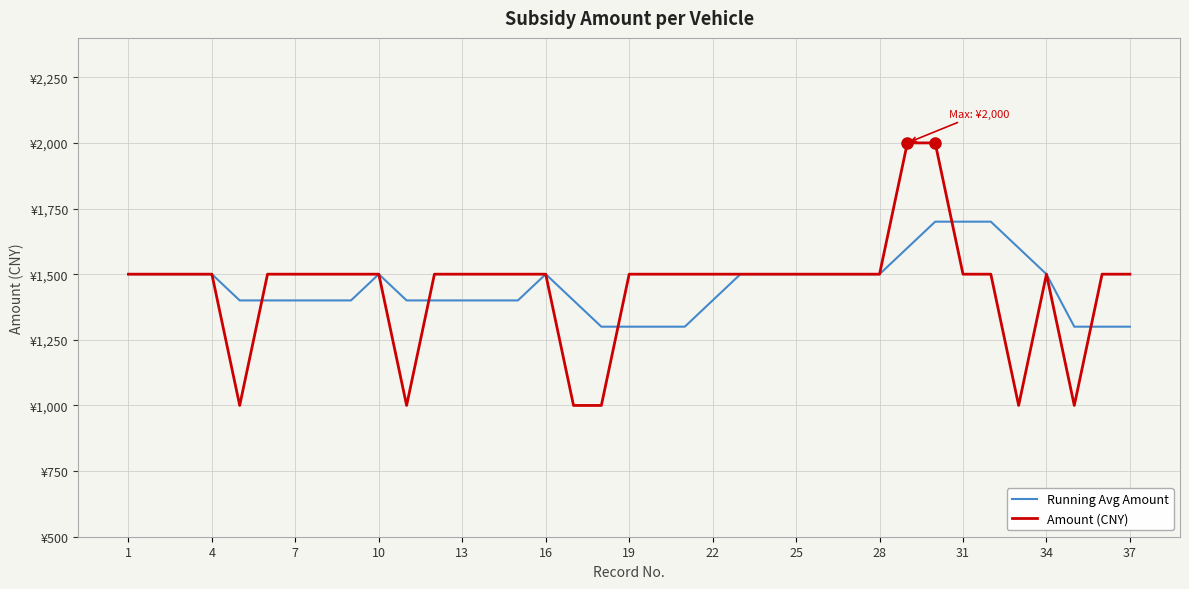

Does the chart display data point markers on the line(s)?

No